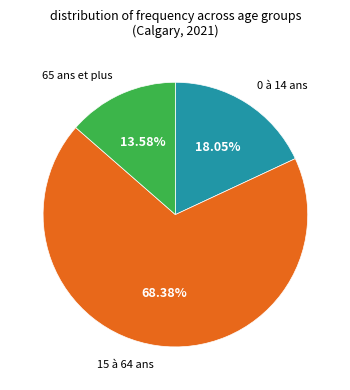

How many segments does this pie chart have?

3